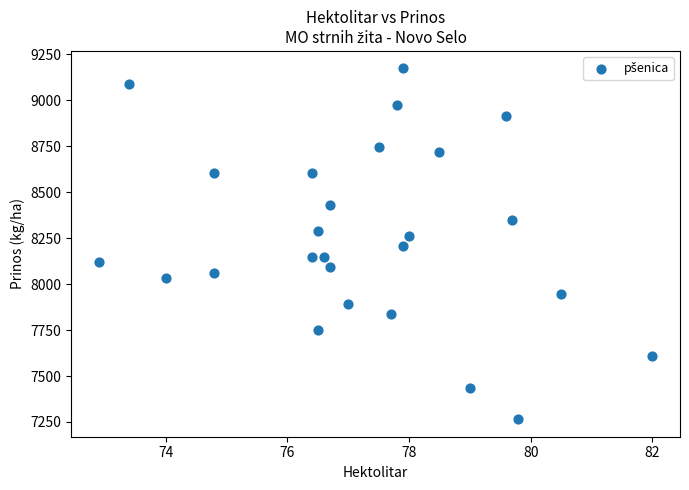

What is the range of X values (max minus min)?

9.1